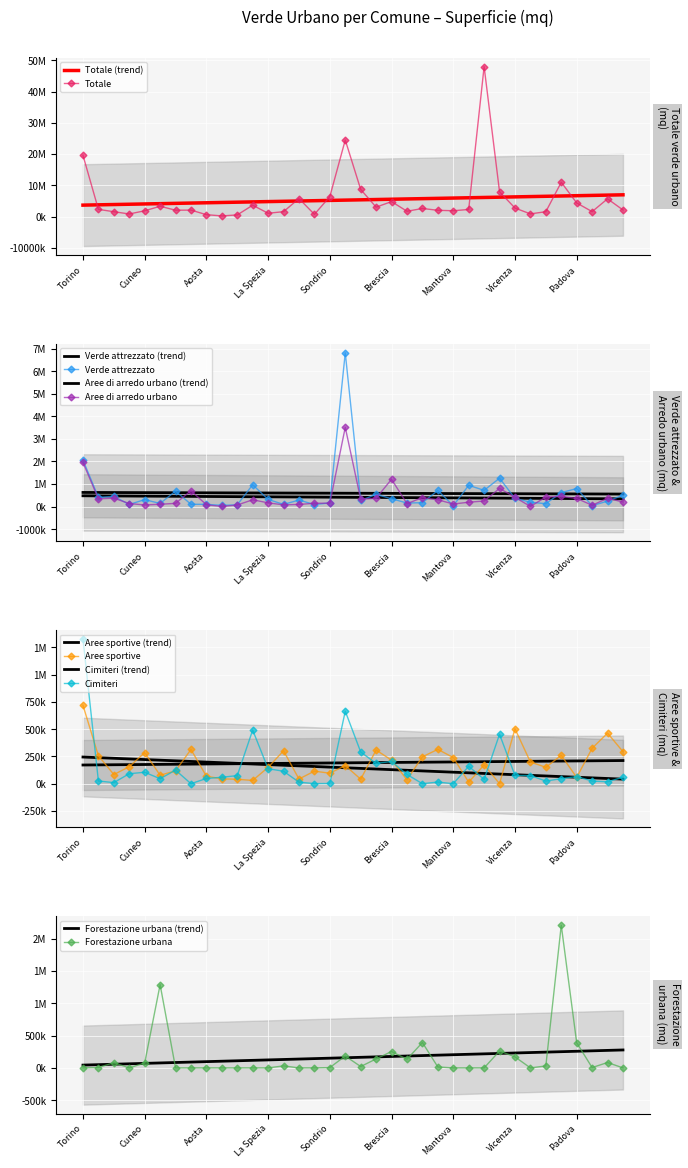

Rank the series by their maximum value, from highest to lowest.

Totale, Verde attrezzato, Aree di arredo urbano, Forestazione urbana, Cimiteri, Aree sportive